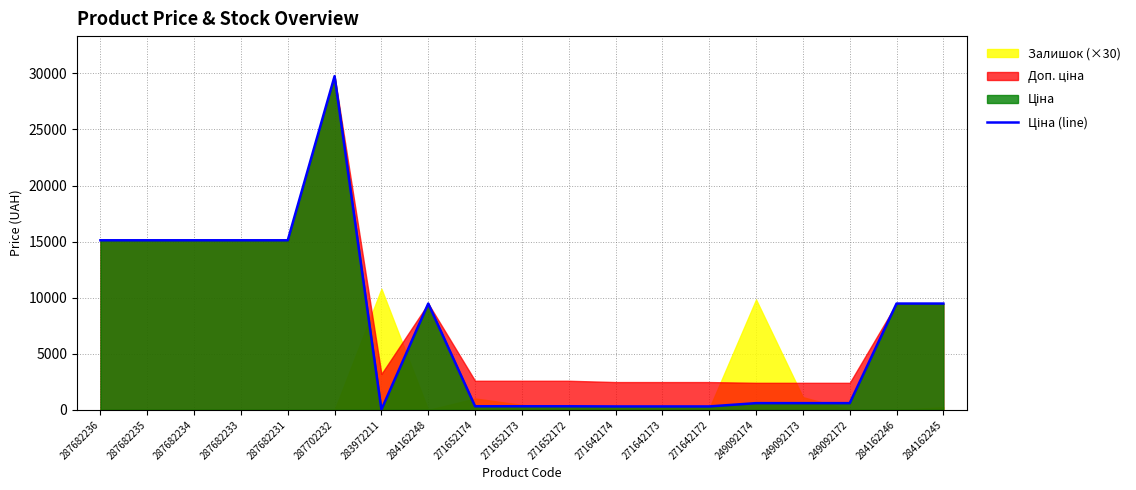

What position from the left is 271652173?

10